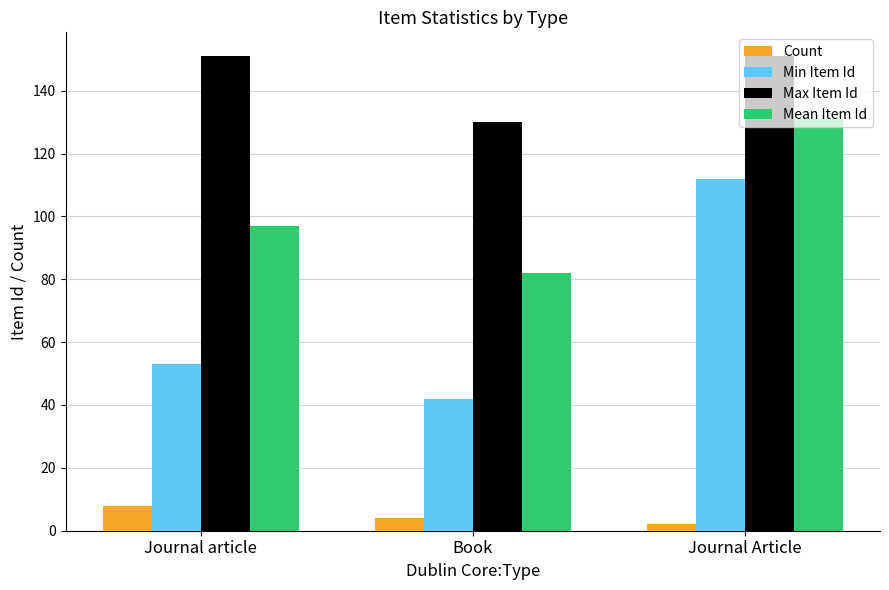

Is the value of Max Item Id at Journal article greater than the value of Count at Journal article?

Yes